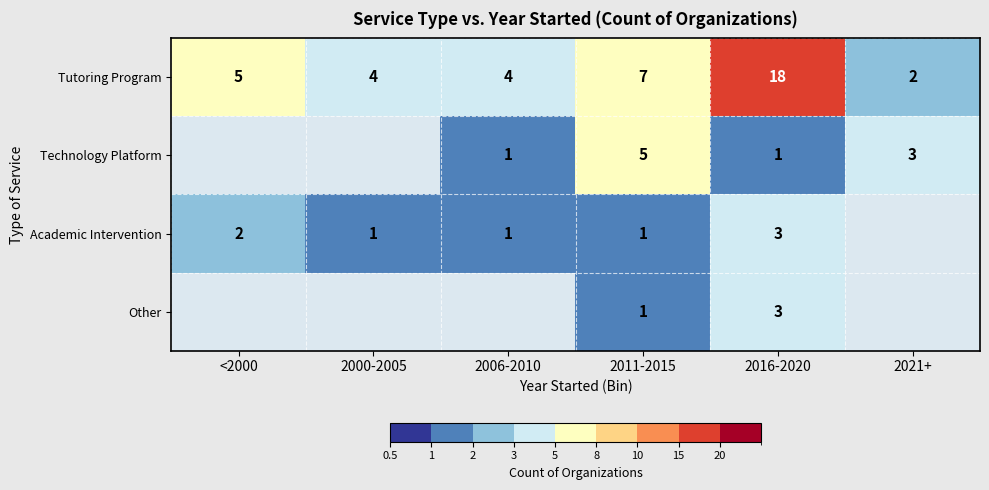

At which category does the chart reach its minimum across all series?

2006-2010